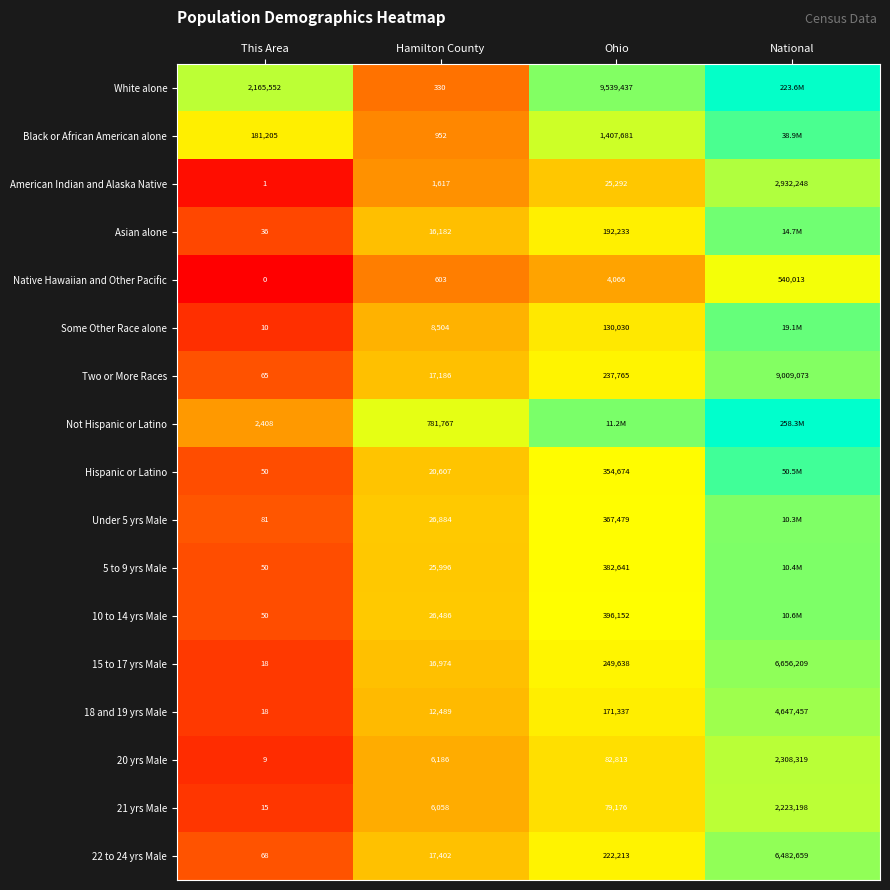

List the labels in order of 21 yrs Male value, largest first.

National, Ohio, Hamilton County, This Area